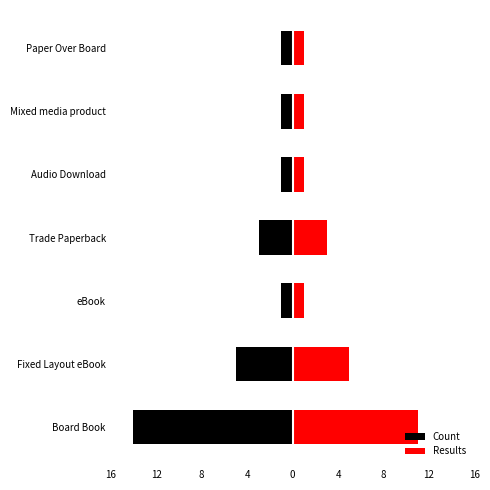

Is the value of Count at Trade Paperback greater than the value of Results at Fixed Layout eBook?

No